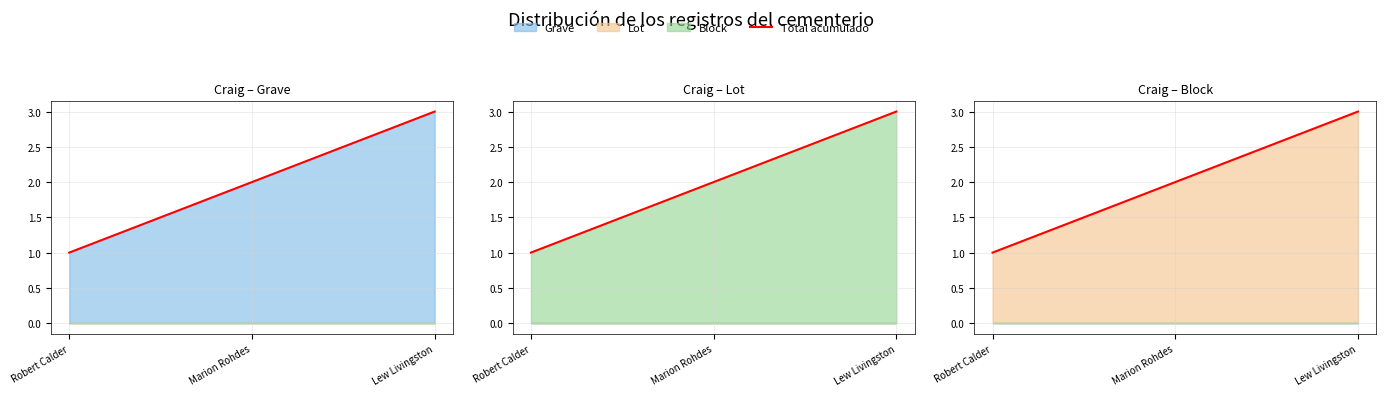

Reading left to right, transcribe all the data shown in this chart.

Robert Calder=1	Marion Rohdes=2	Lew Livingston=3